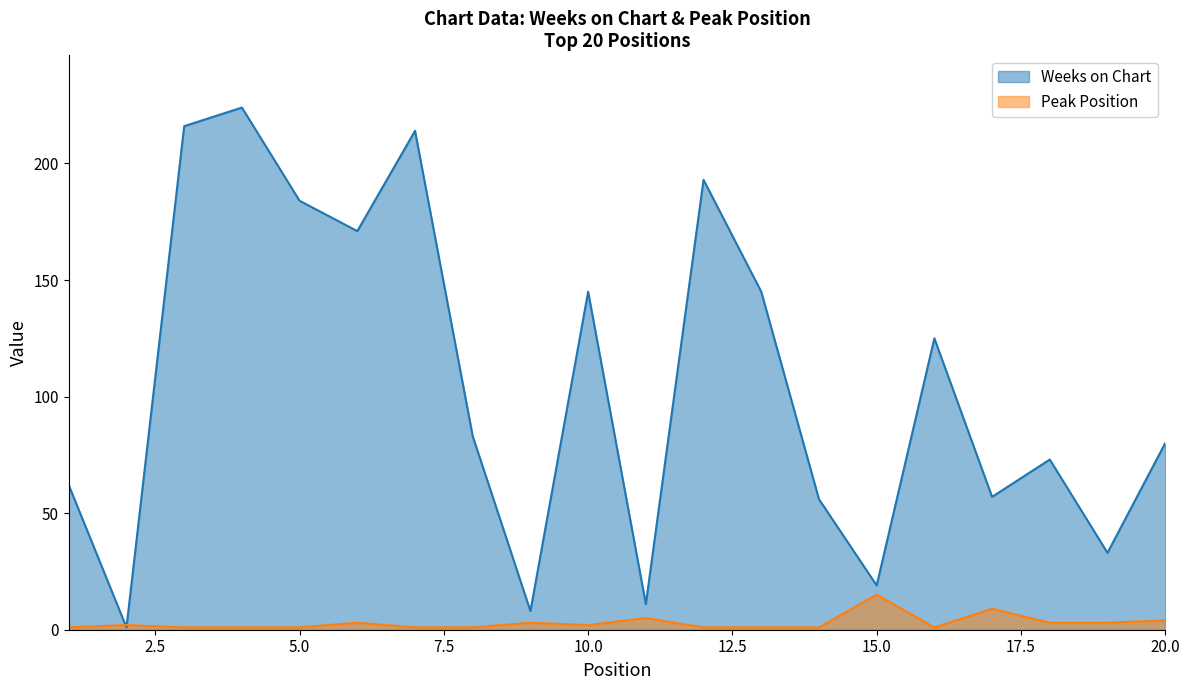

What is the smallest value displayed?

1